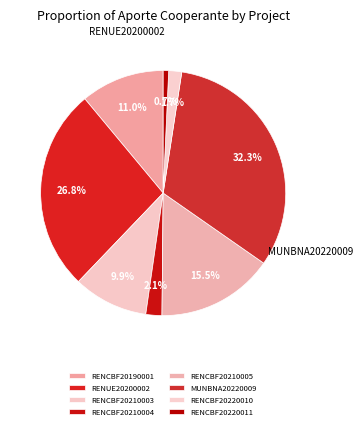

Count the number of slices in the pie.

8